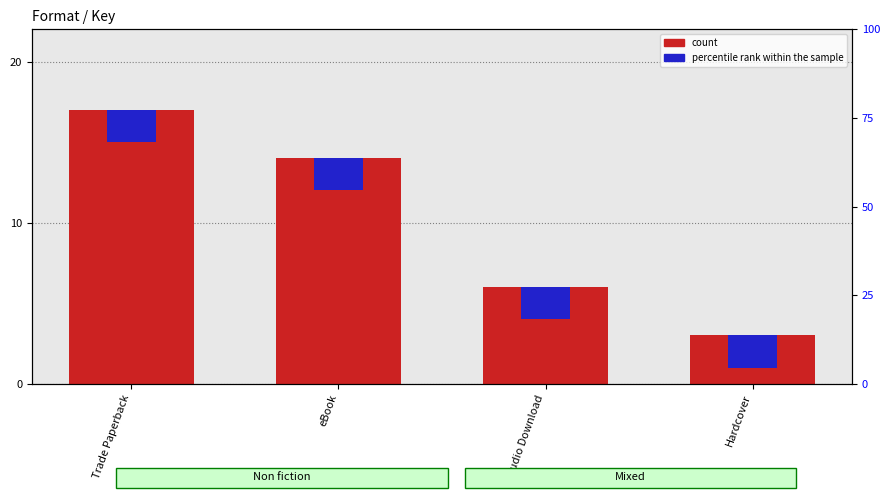

Is the value of percentile rank within the sample at Hardcover greater than the value of count at Hardcover?

No